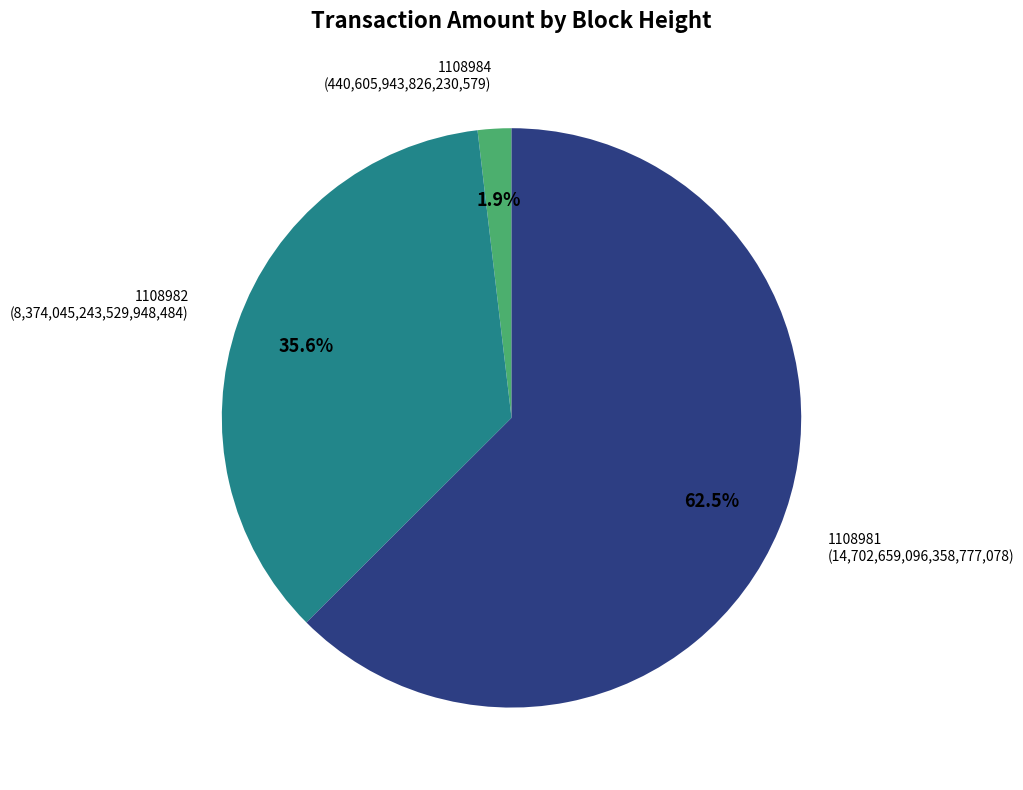

Which slice is the smallest?

1108984